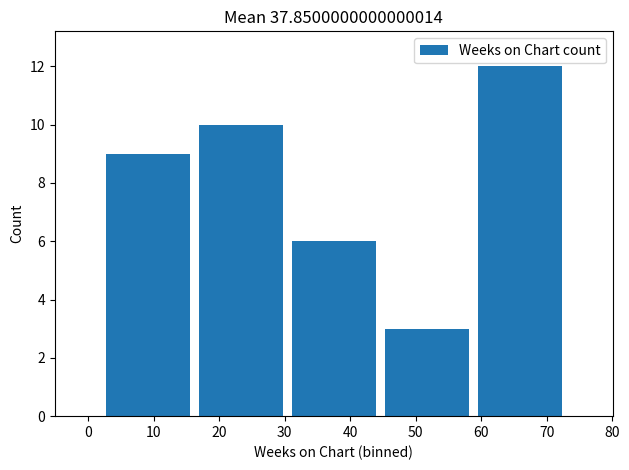

Reading right to left, extract all data points from this chart.

12	3	6	10	9